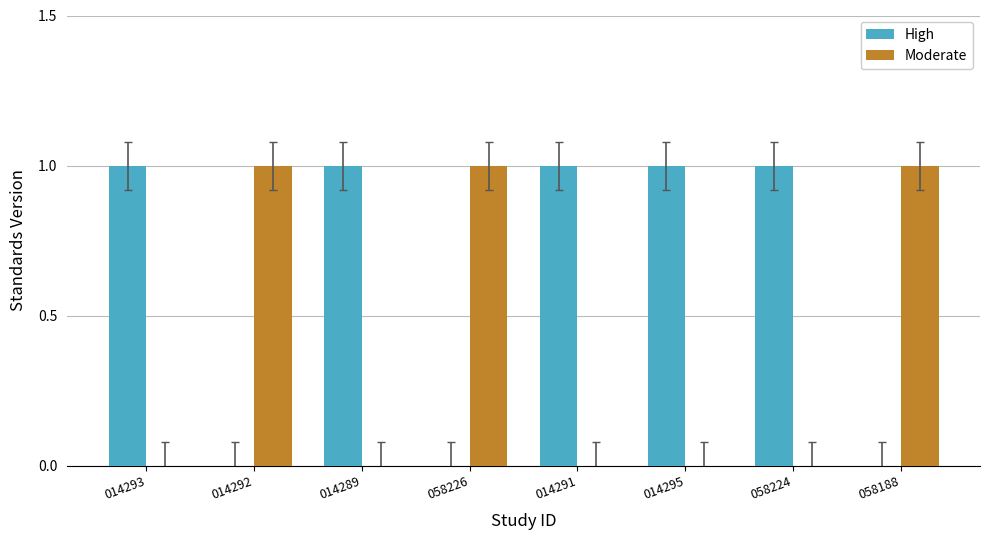

Are the bars horizontal?

No